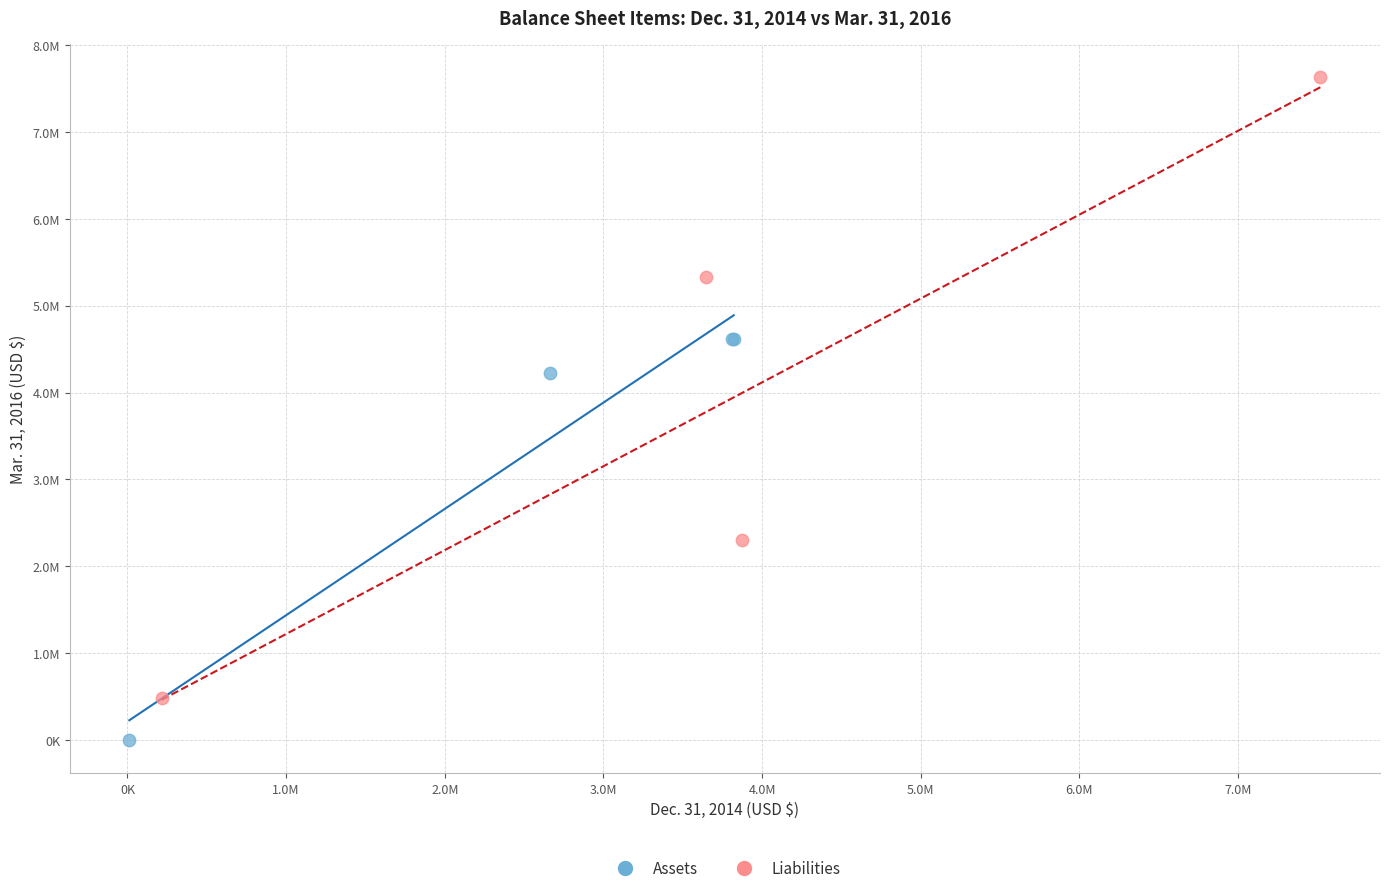

Which series reaches the minimum Y coordinate?

Assets